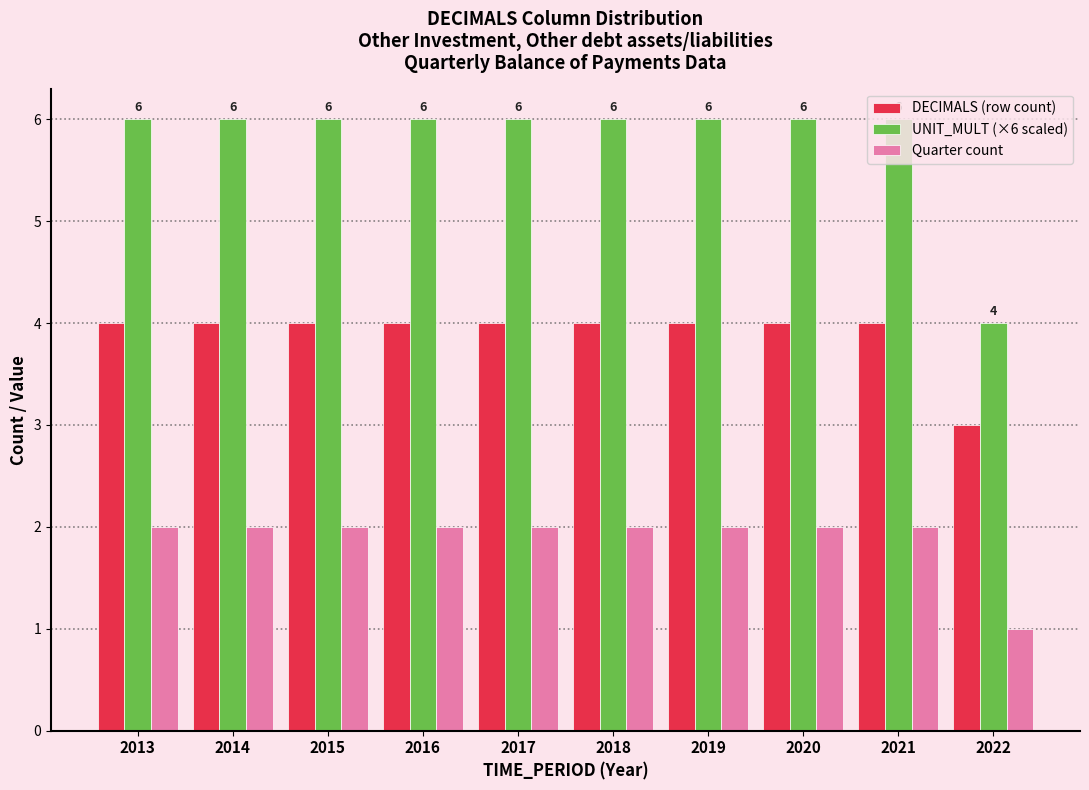

Rank the series by their maximum value, from highest to lowest.

UNIT_MULT (×6 scaled), DECIMALS (row count), Quarter count